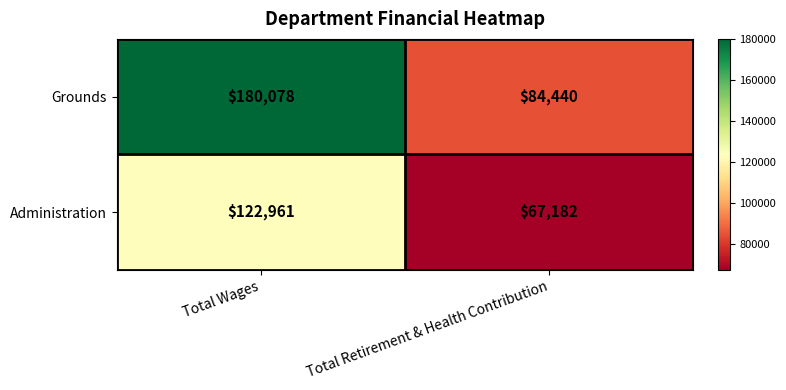

Reading left to right, list all the values displayed in this chart.

Grounds: 180078	84440
Administration: 122961	67182